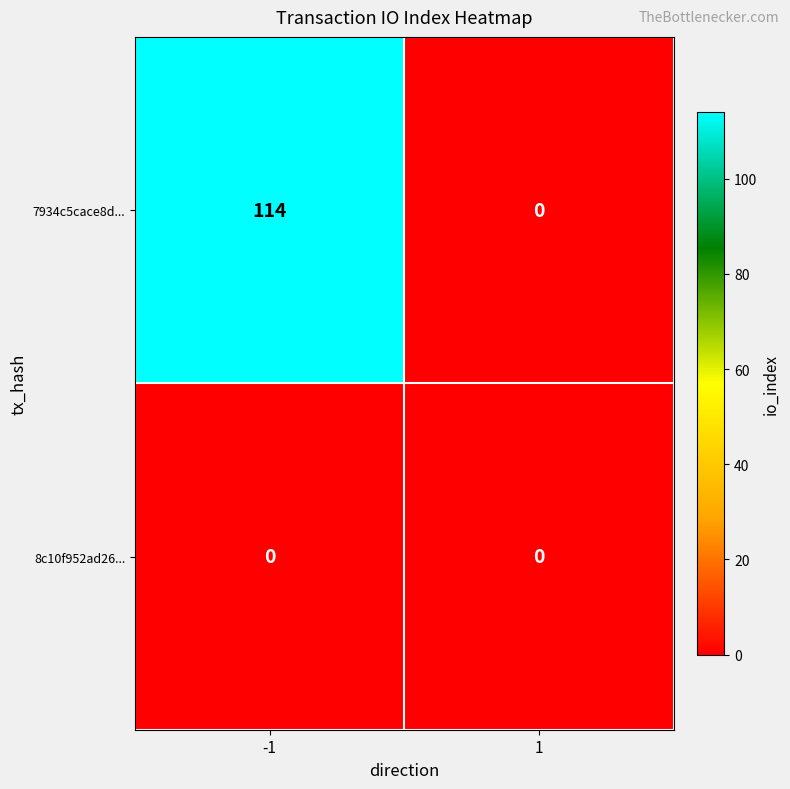

Rank the categories by 7934c5cace8d... value from lowest to highest.

1, -1